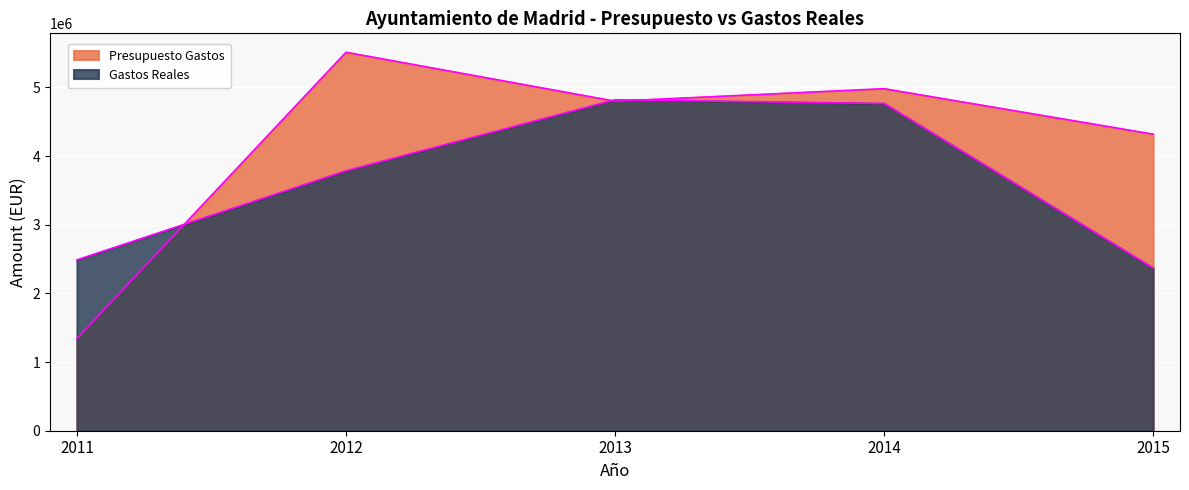

The value of Presupuesto Gastos at 2013 is 4800245.2. True or false?

True